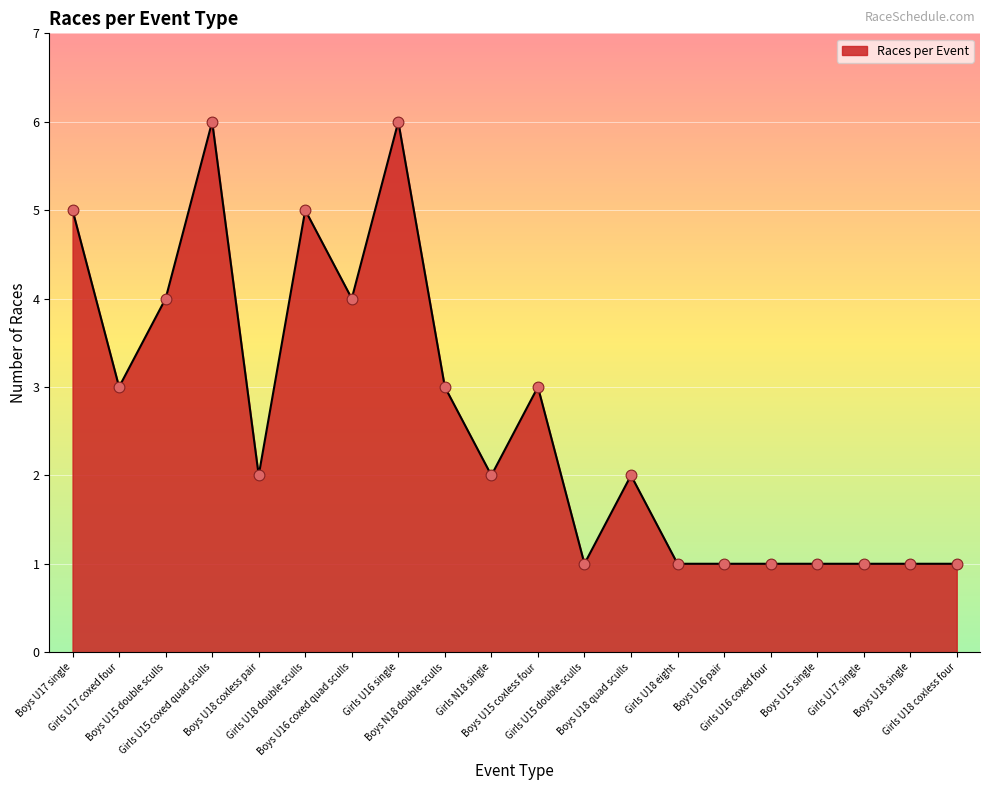

Which has a higher value, Boys U15 single or Boys U15 double sculls?

Boys U15 double sculls